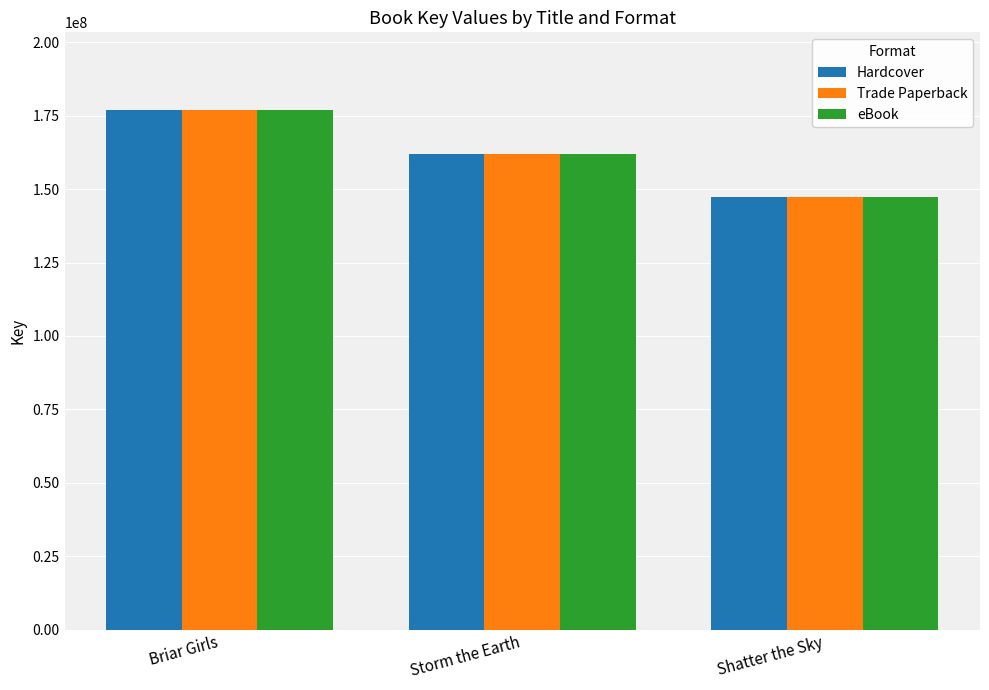

Where does the eBook series first go above 162000144?

Briar Girls